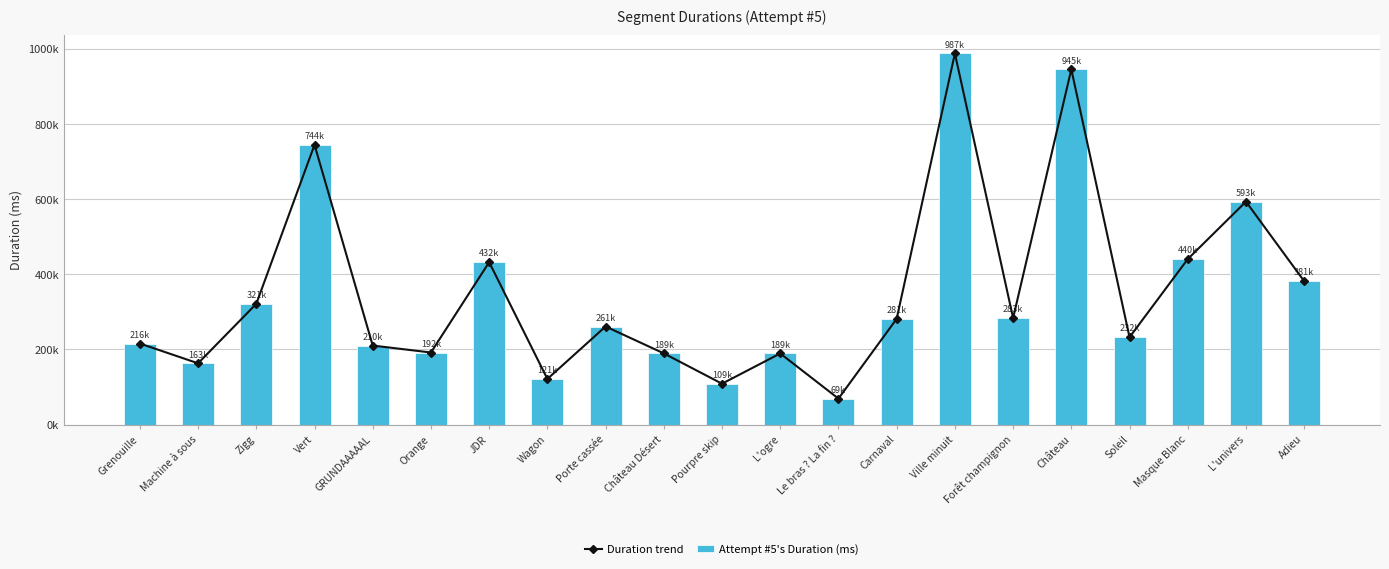

The value of Duration trend at JDR is 730023. True or false?

False